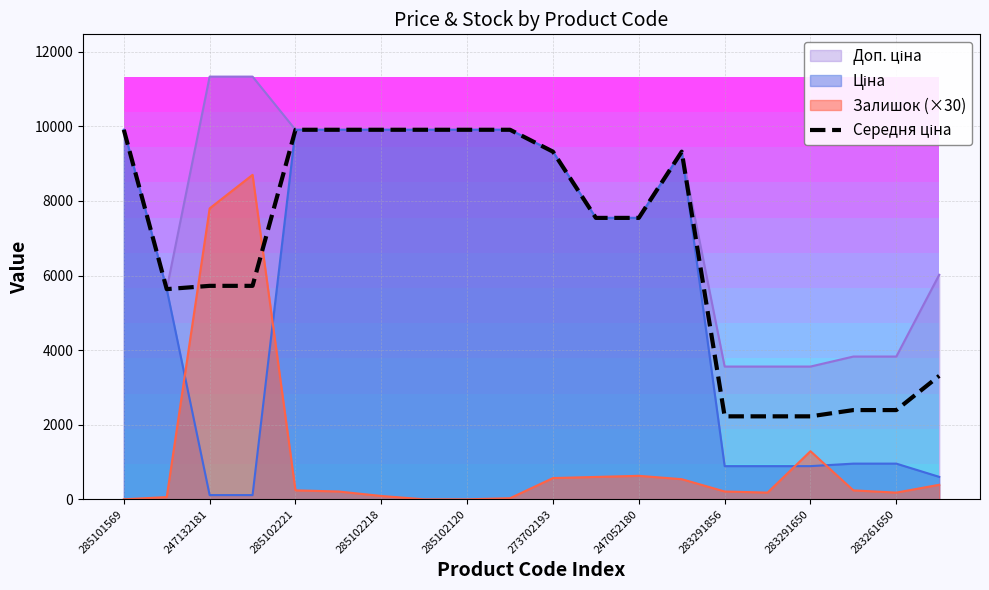

At which category does the data reach its first local valley?

247132181